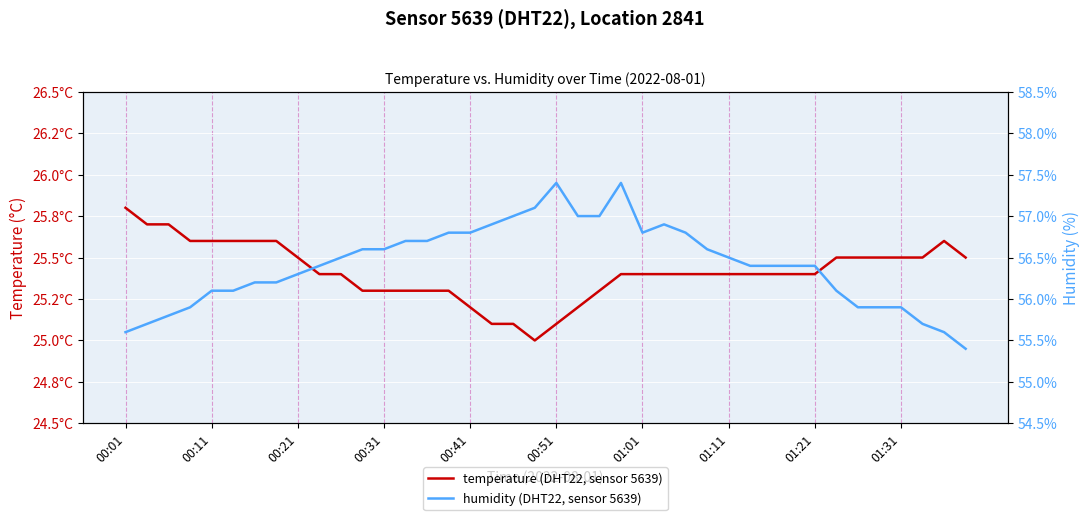

Reading left to right, transcribe all the data shown in this chart.

temperature: 25.8	25.7	25.7	25.6	25.6	25.6	25.6	25.6	25.5	25.4	25.4	25.3	25.3	25.3	25.3	25.3	25.2	25.1	25.1	25.0	25.1	25.2	25.3	25.4	25.4	25.4	25.4	25.4	25.4	25.4	25.4	25.4	25.4	25.5	25.5	25.5	25.5	25.5	25.6	25.5
humidity: 55.6	55.7	55.8	55.9	56.1	56.1	56.2	56.2	56.3	56.4	56.5	56.6	56.6	56.7	56.7	56.8	56.8	56.9	57.0	57.1	57.4	57.0	57.0	57.4	56.8	56.9	56.8	56.6	56.5	56.4	56.4	56.4	56.4	56.1	55.9	55.9	55.9	55.7	55.6	55.4